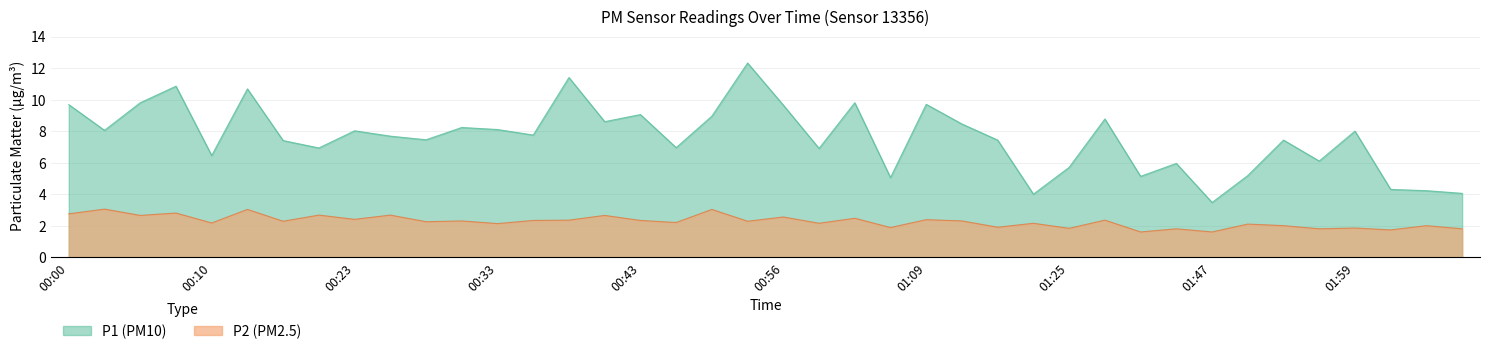

True or false: P2 and P1 intersect in this chart.

False